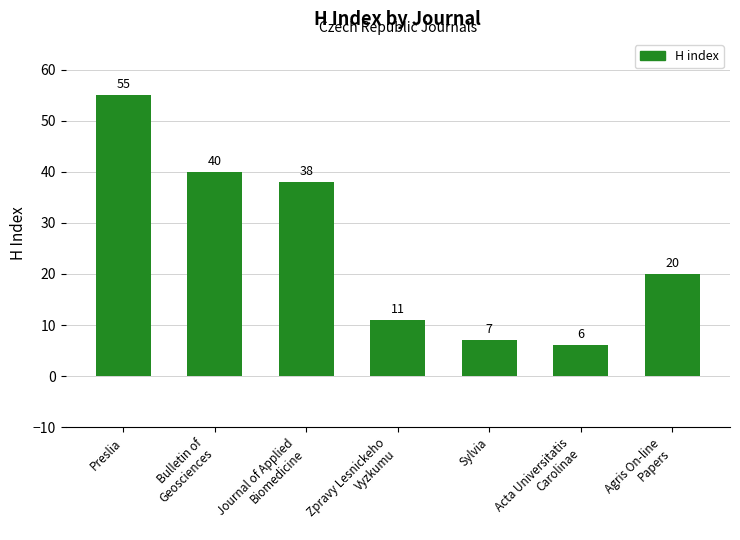

Reading left to right, list all the values displayed in this chart.

55	40	38	11	7	6	20